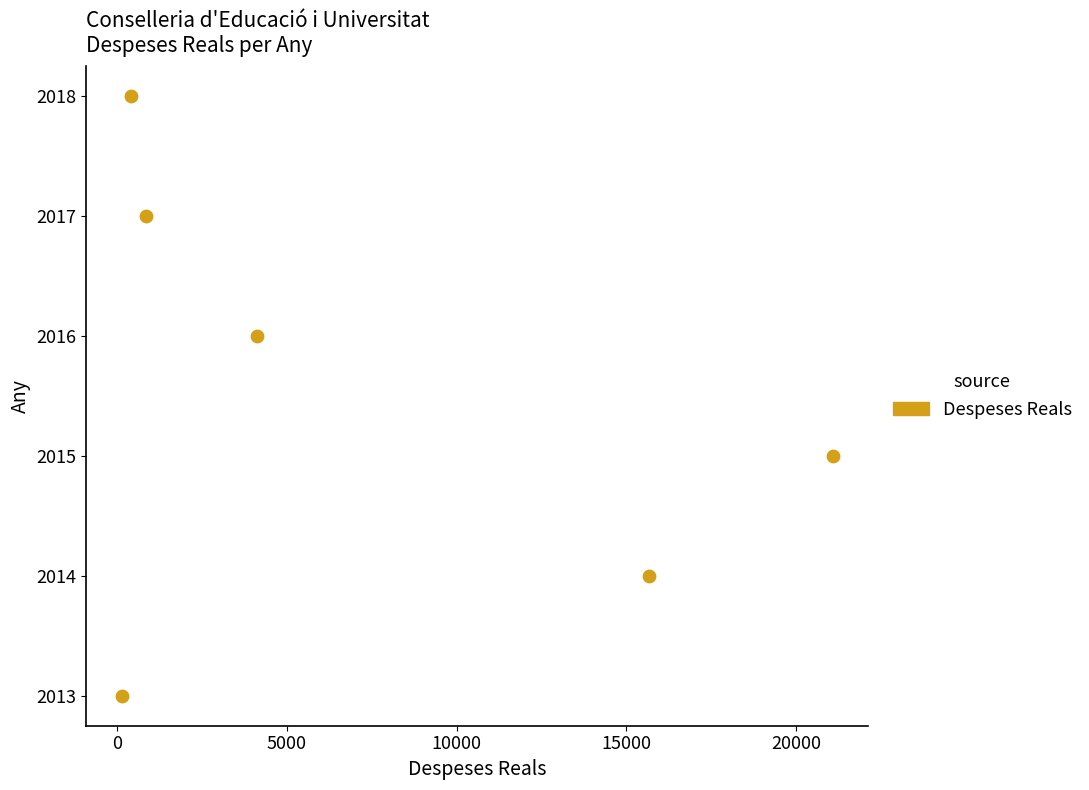

What is the average Y value?

2016